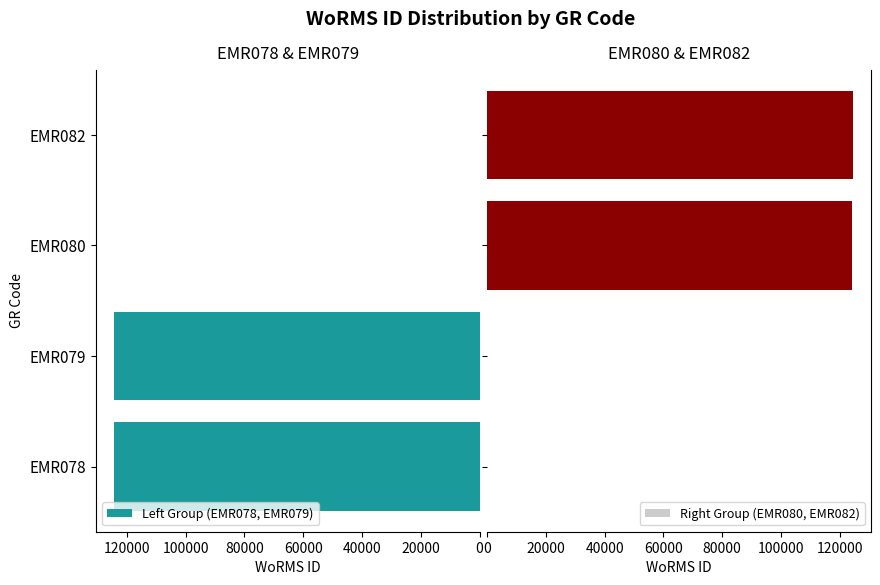

Count the number of data series in this chart.

2